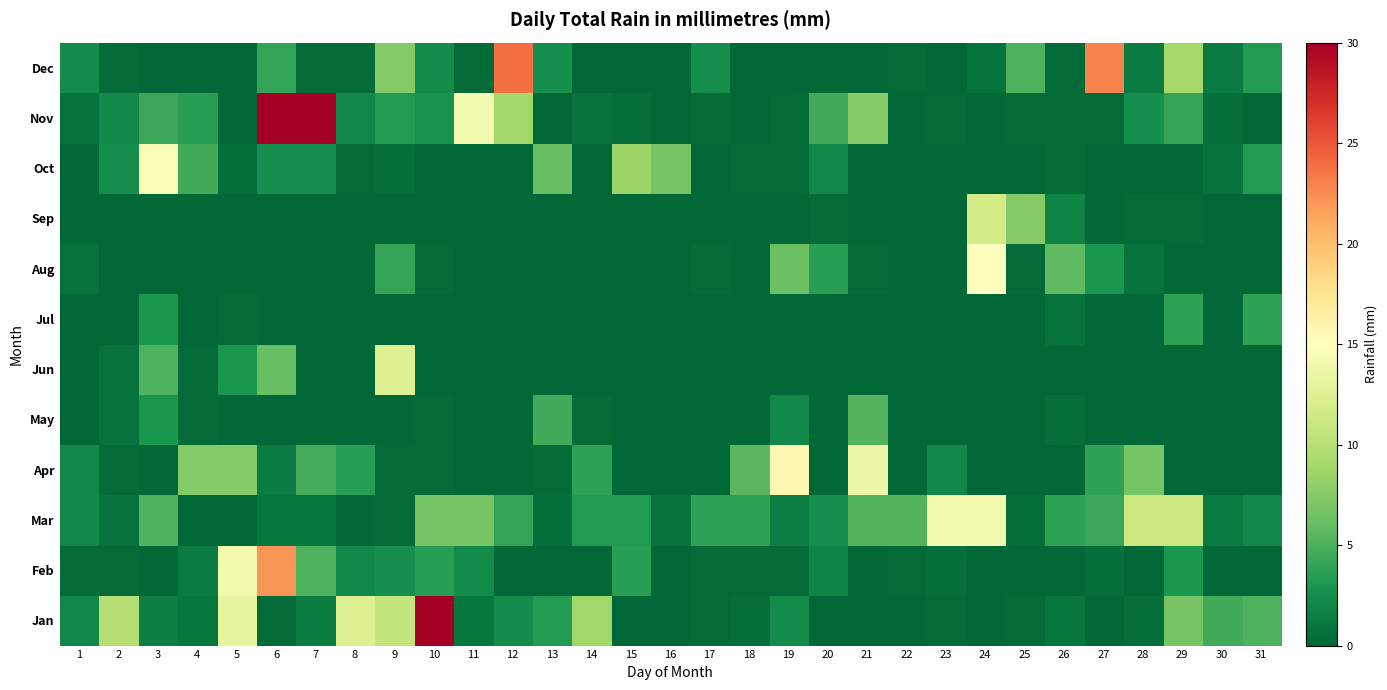

List the series in order of their peak value, lowest first.

Jul, May, Sep, Jun, Mar, Oct, Aug, Apr, Feb, Dec, Jan, Nov